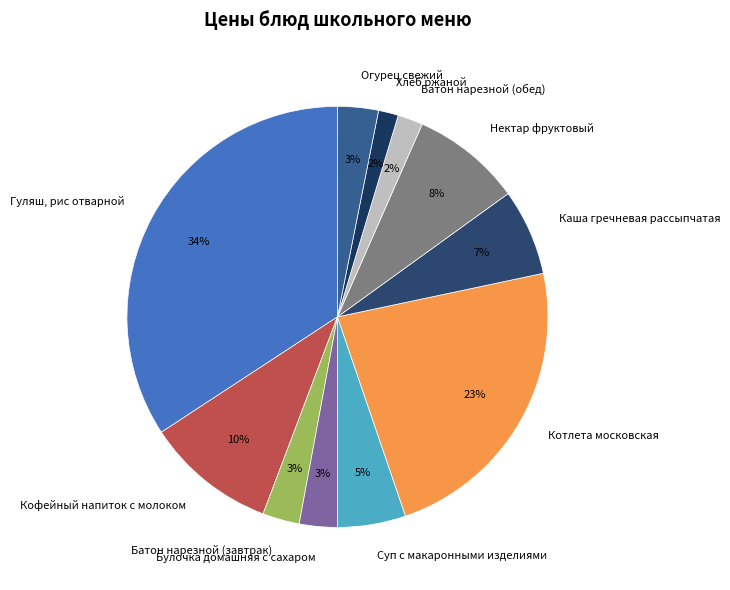

To the nearest percent, what is the average slice percentage?

9%